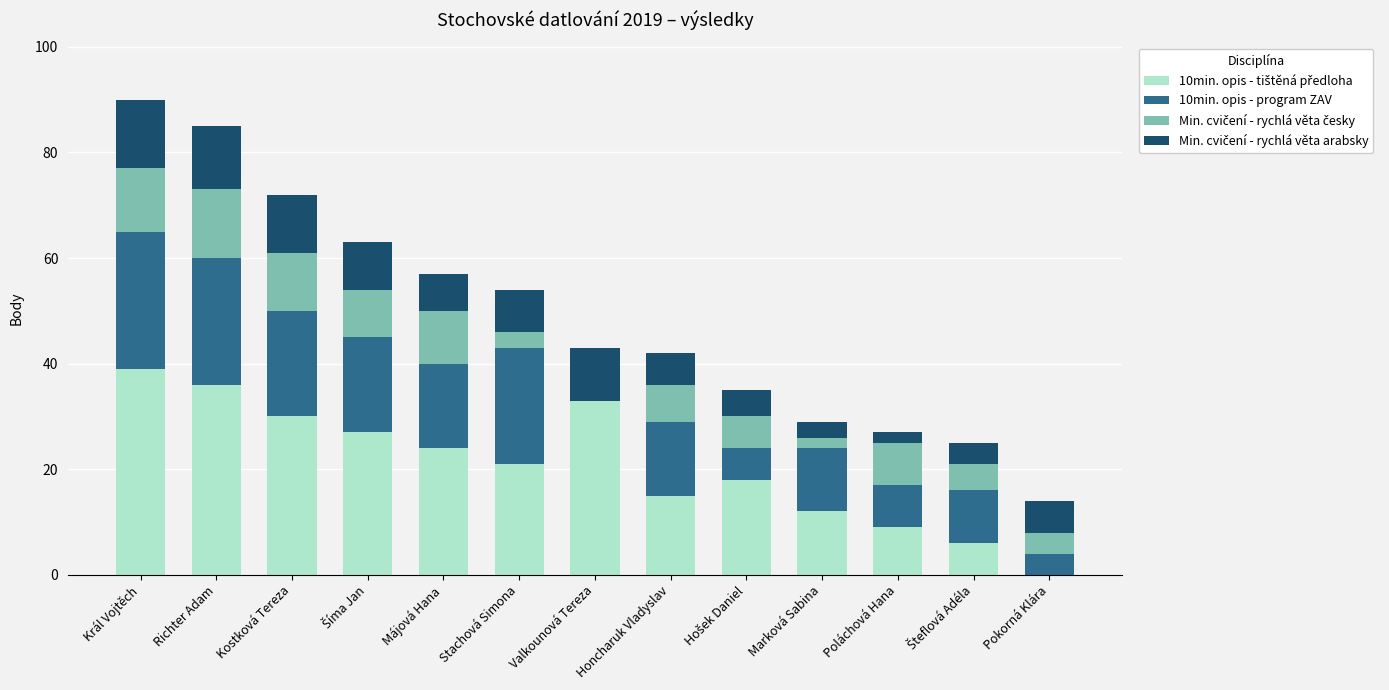

What is the total value across all series at Honcharuk Vladyslav?

42